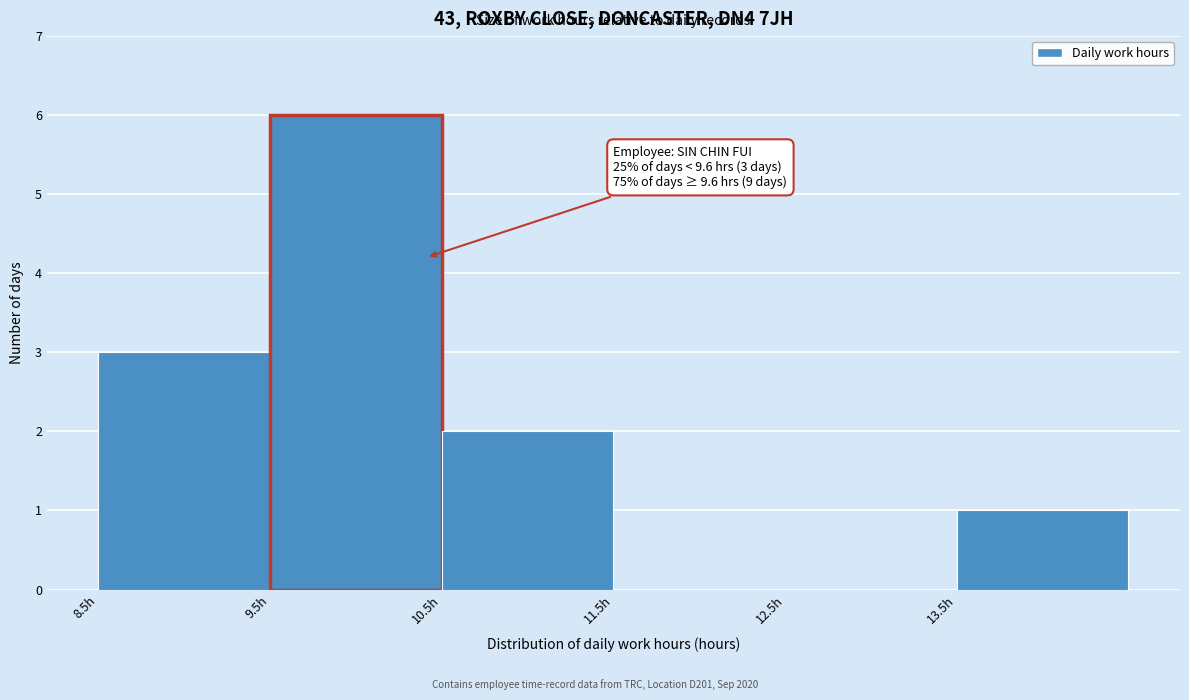

Over which range of the x-axis is the bar tallest?

9.5 to 10.5